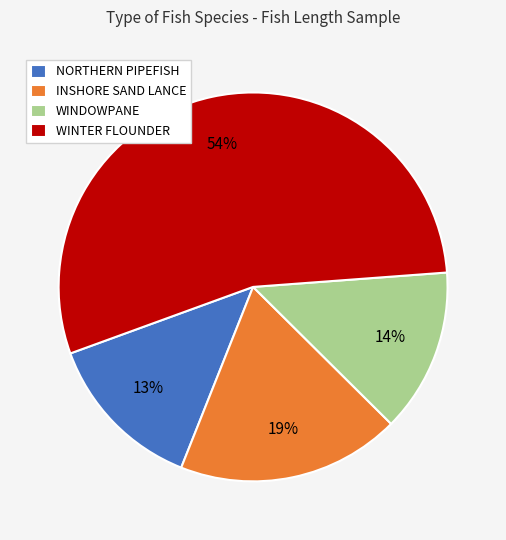

The WINDOWPANE slice represents 23% of the pie. True or false?

False